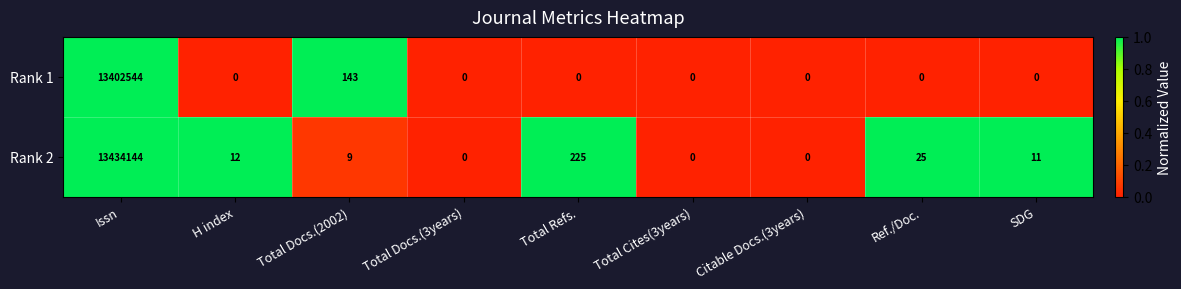

Reading right to left, transcribe all the data shown in this chart.

Rank 1: 0	0	0	0	0	0	143	0	13402544
Rank 2: 11	25	0	0	225	0	9	12	13434144